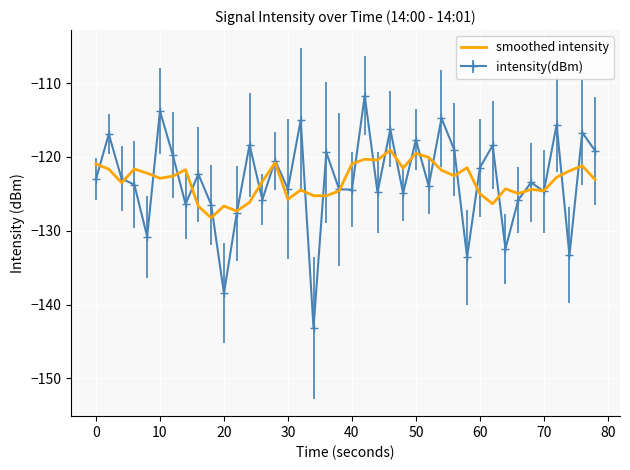

List the series in order of their peak value, highest first.

intensity(dBm), smoothed intensity